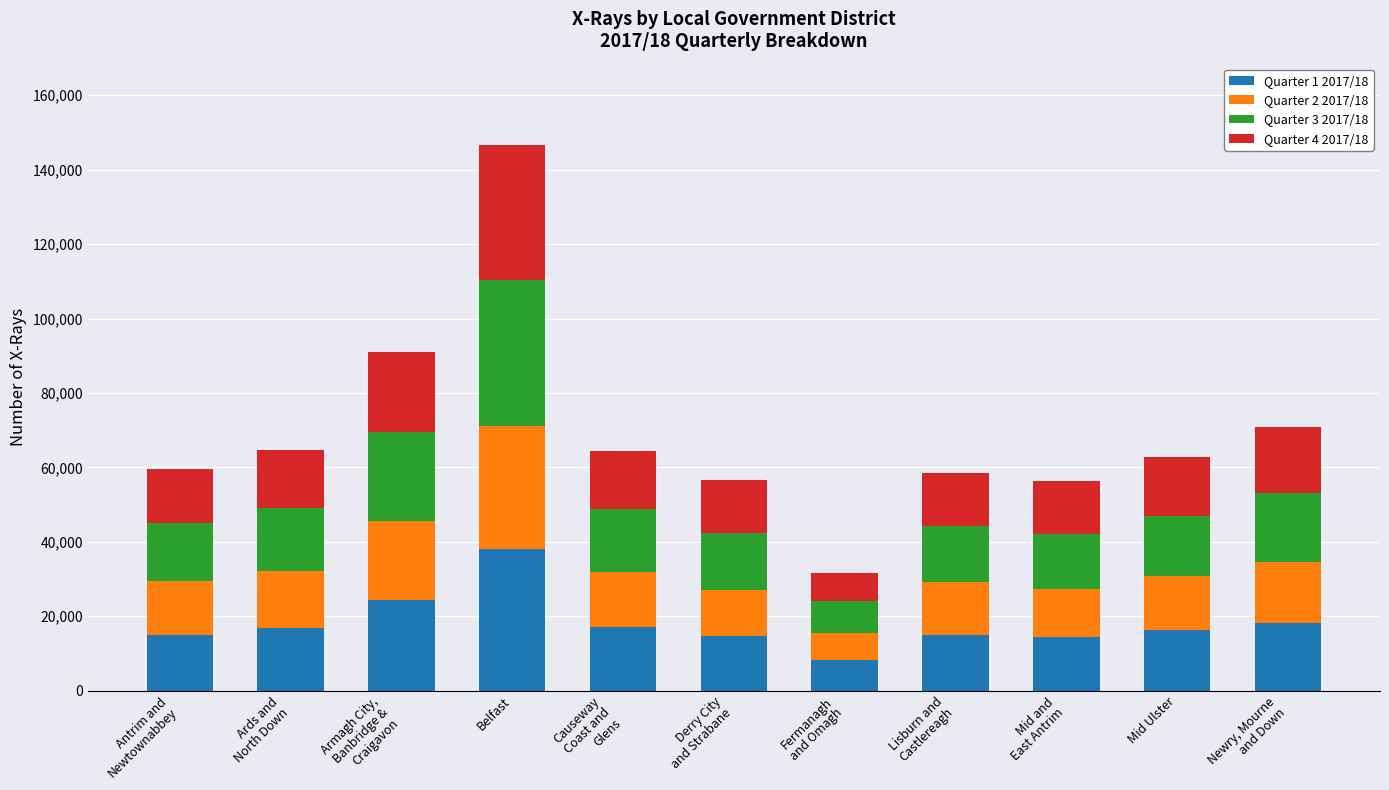

What is the maximum value for Quarter 1 2017/18?

38195